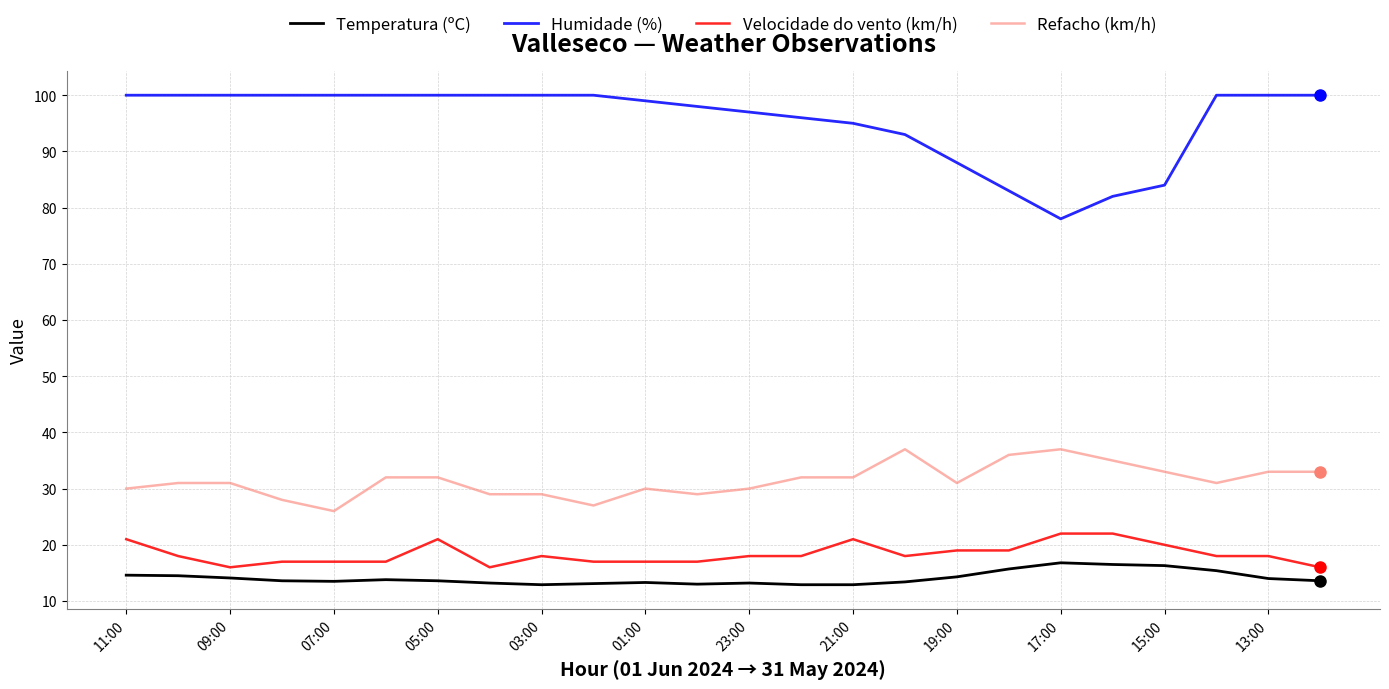

List the series in order of their peak value, highest first.

Humidade (%), Refacho (km/h), Velocidade do vento (km/h), Temperatura (ºC)